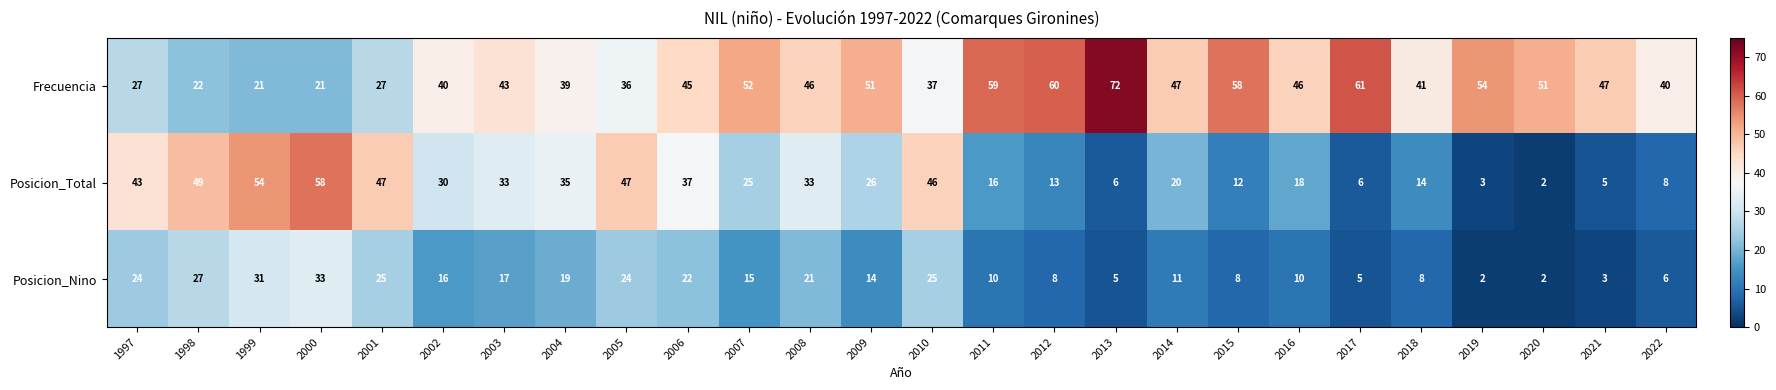

Where is Posicion_Nino nearest to the value 17?

2003